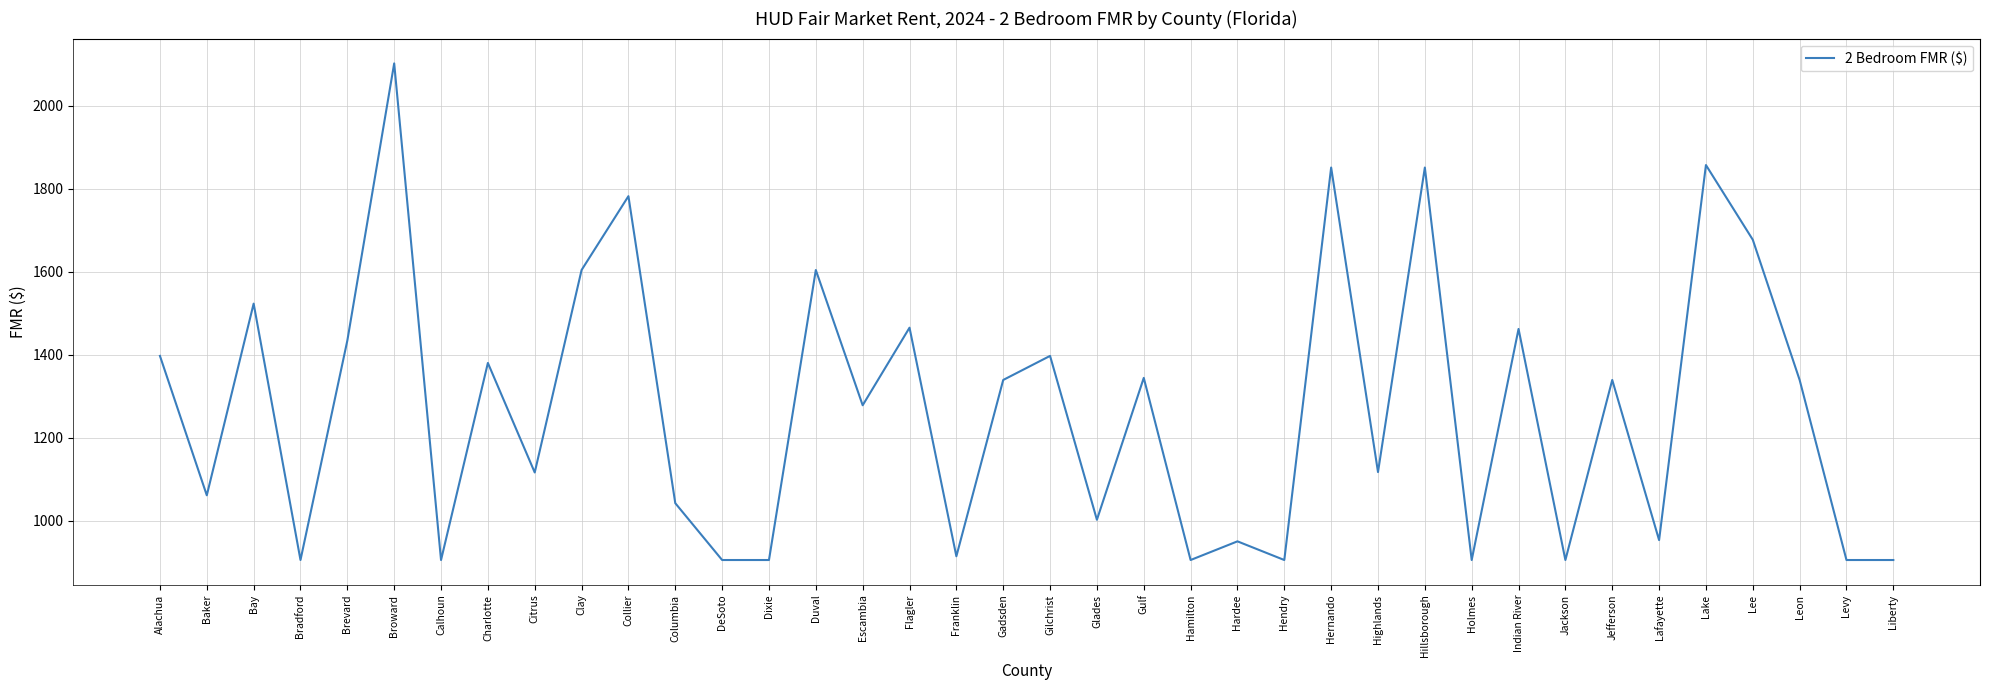

True or false: there are more than 2 points higher than both neighbors.

True